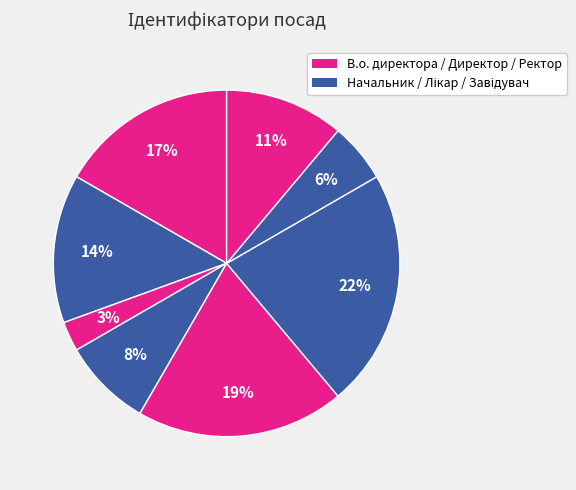

Count the number of slices in the pie.

8